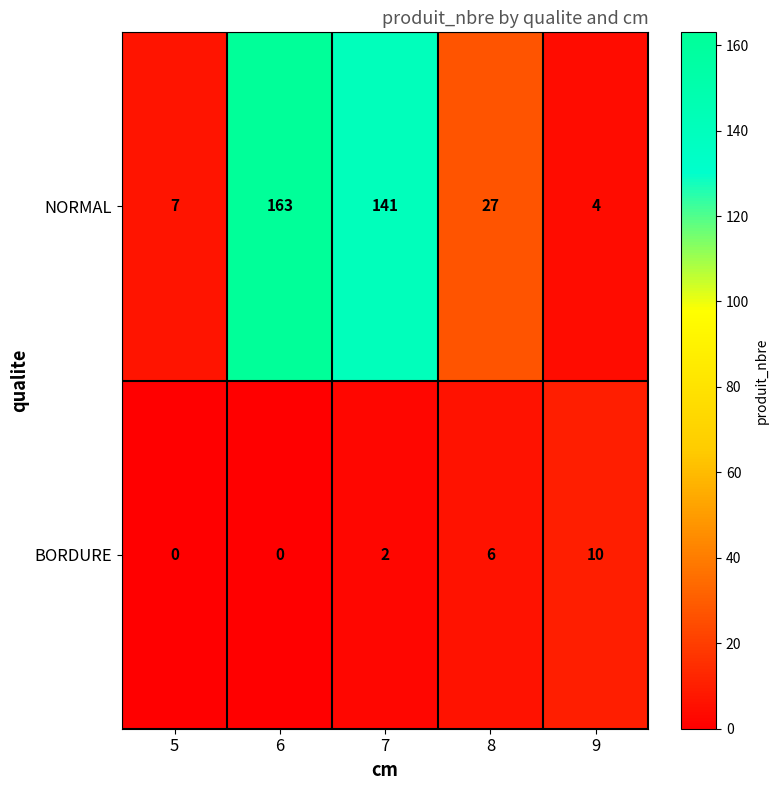

Reading left to right, list all the values displayed in this chart.

NORMAL: 7	163	141	27	4
BORDURE: 0	0	2	6	10